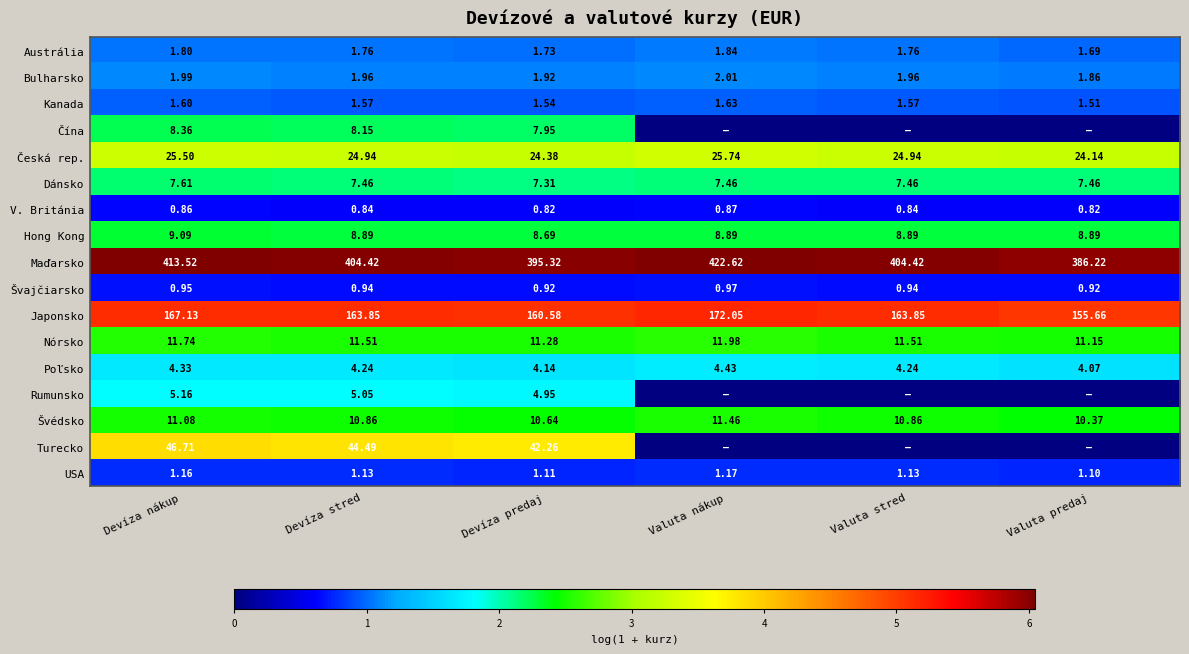

Rank the series at Devíza predaj from highest to lowest value.

Maďarsko, Japonsko, Turecko, Česká rep., Nórsko, Švédsko, Hong Kong, Čína, Dánsko, Rumunsko, Poľsko, Bulharsko, Austrália, Kanada, USA, Švajčiarsko, V. Británia